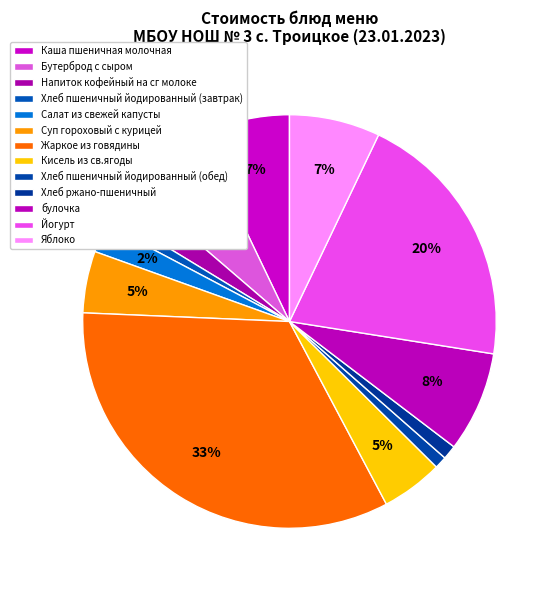

Approximately how many times larger is the value at Напиток кофейный на сг молоке compared to Жаркое из говядины?

0.1